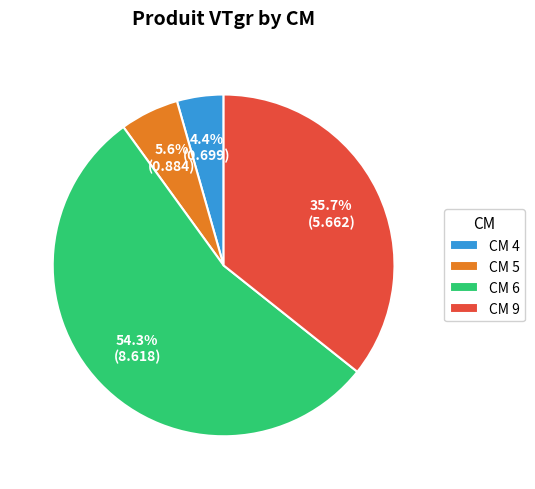

Rank the categories by value from highest to lowest.

CM 6, CM 9, CM 5, CM 4